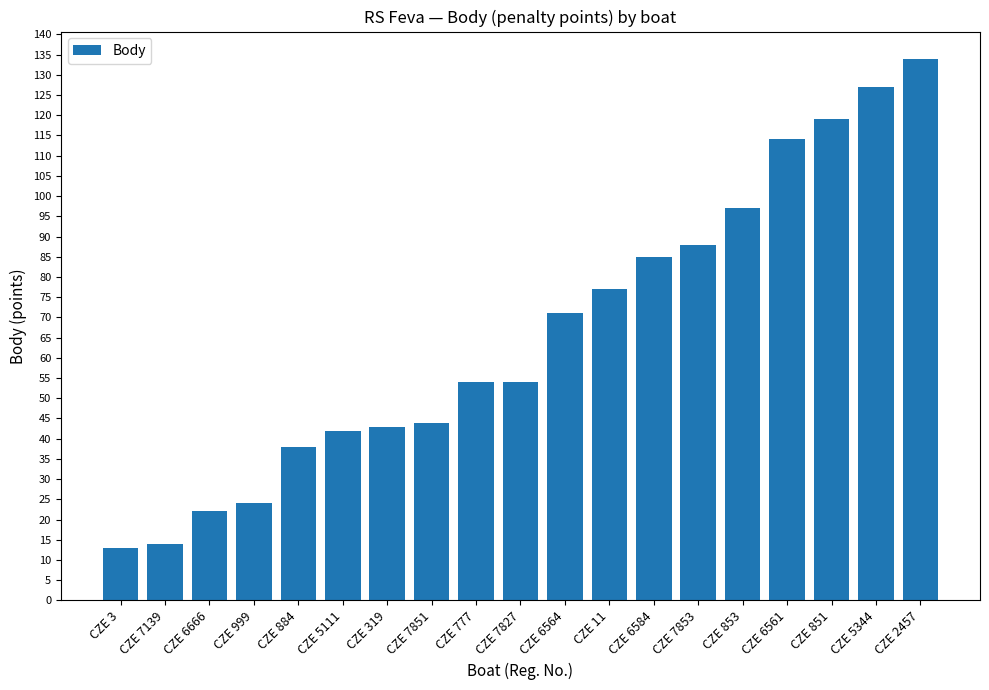

What is the approximate value at CZE 884?

38